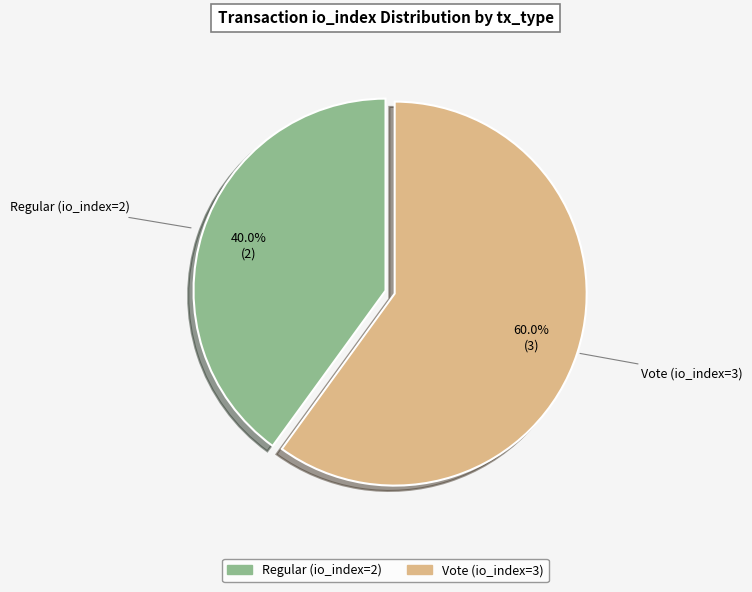

Rank the categories by value from highest to lowest.

Vote (io_index=3), Regular (io_index=2)